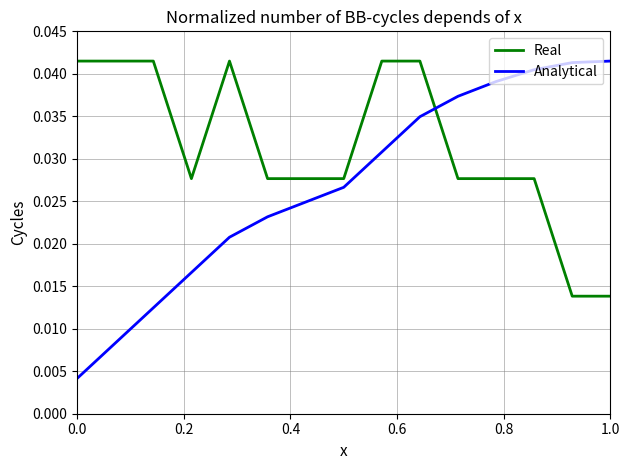

Which series has the widest spread of values?

Analytical